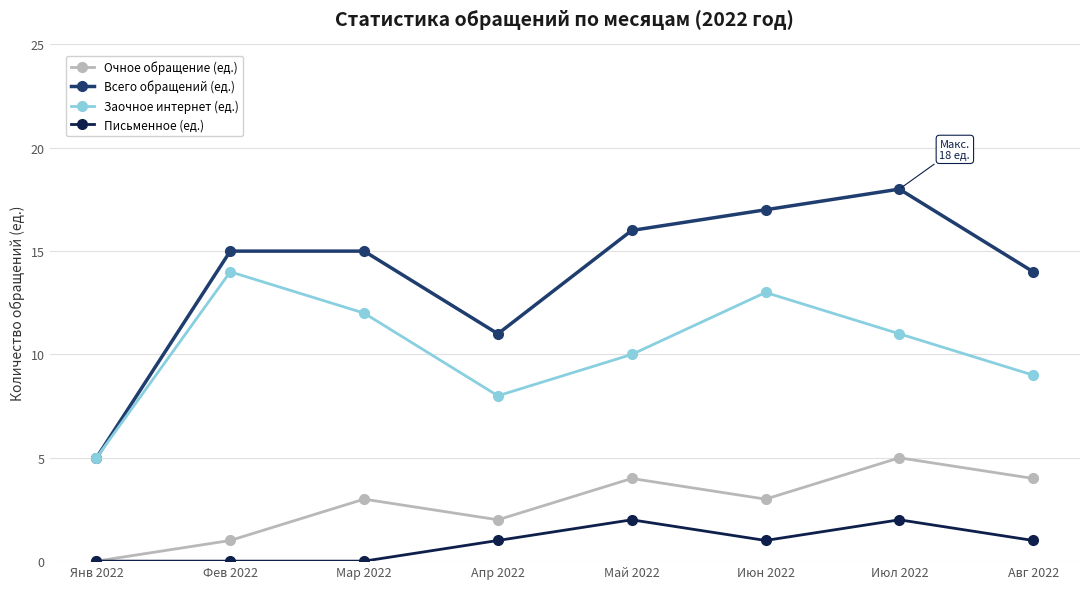

What is the difference between the highest and lowest values at Апр 2022?

10